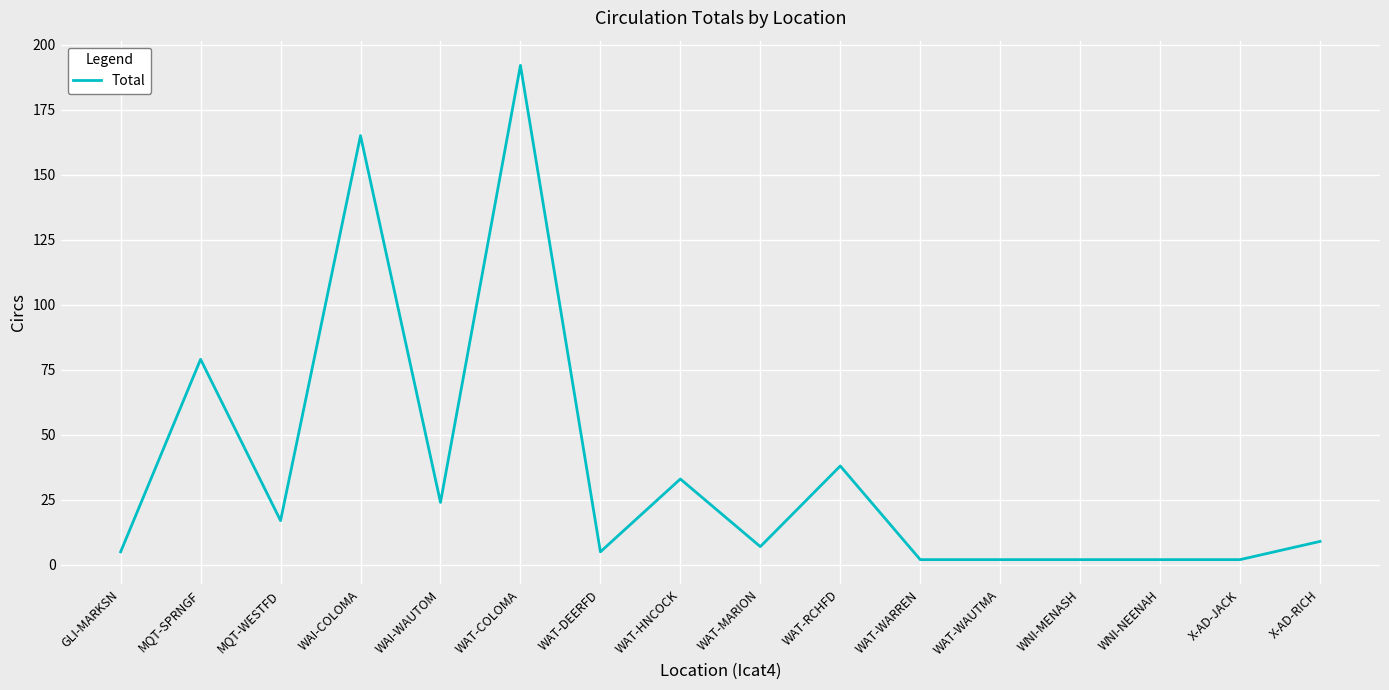

Where is the first local minimum?

MQT-WESTFD